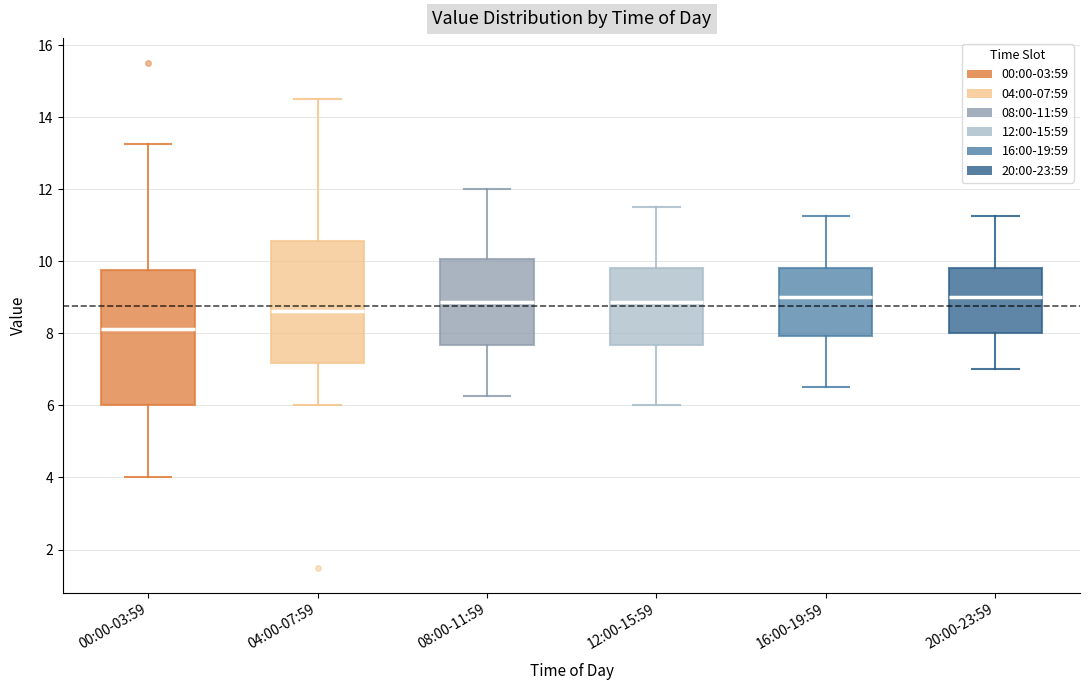

Where is the lower edge of the box for 00:00-03:59 on the y-axis? The values are not printed on the chart, so give them approximately, as read against the axis.

6.0